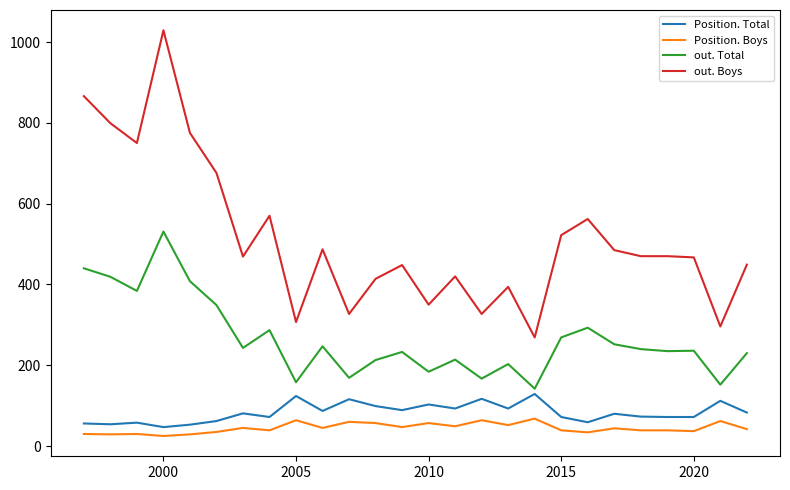

Which series has the widest spread of values?

out. Boys